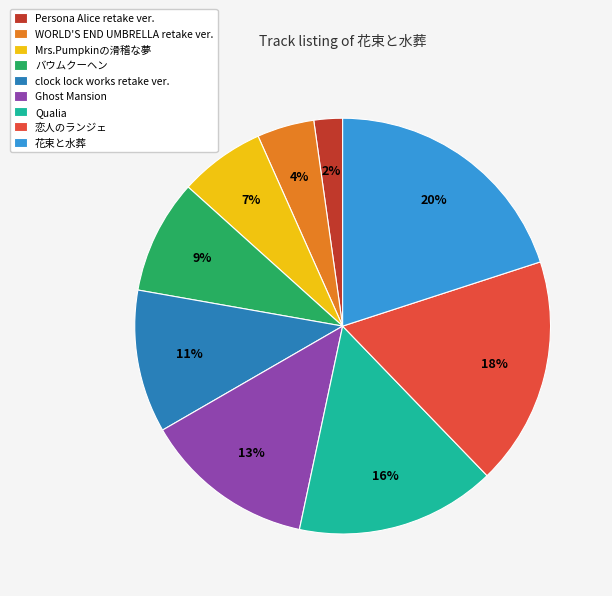

Is there a majority slice in this chart?

No